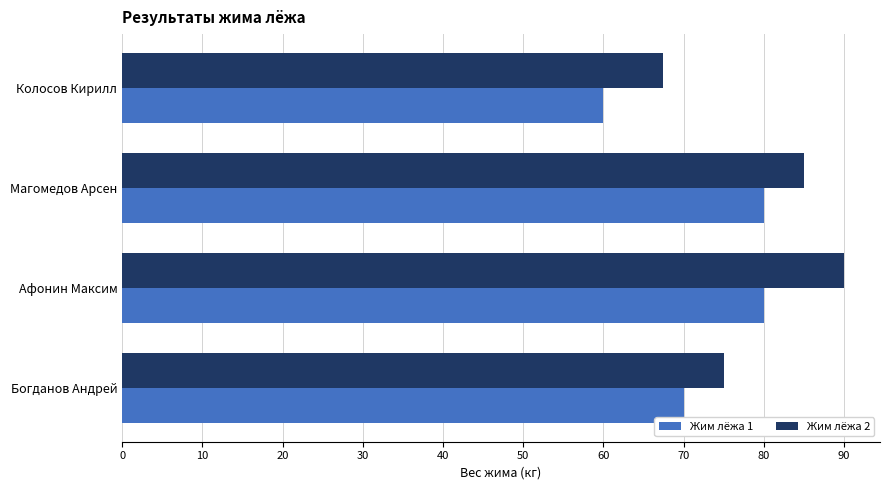

What is the smallest value displayed?

60.0